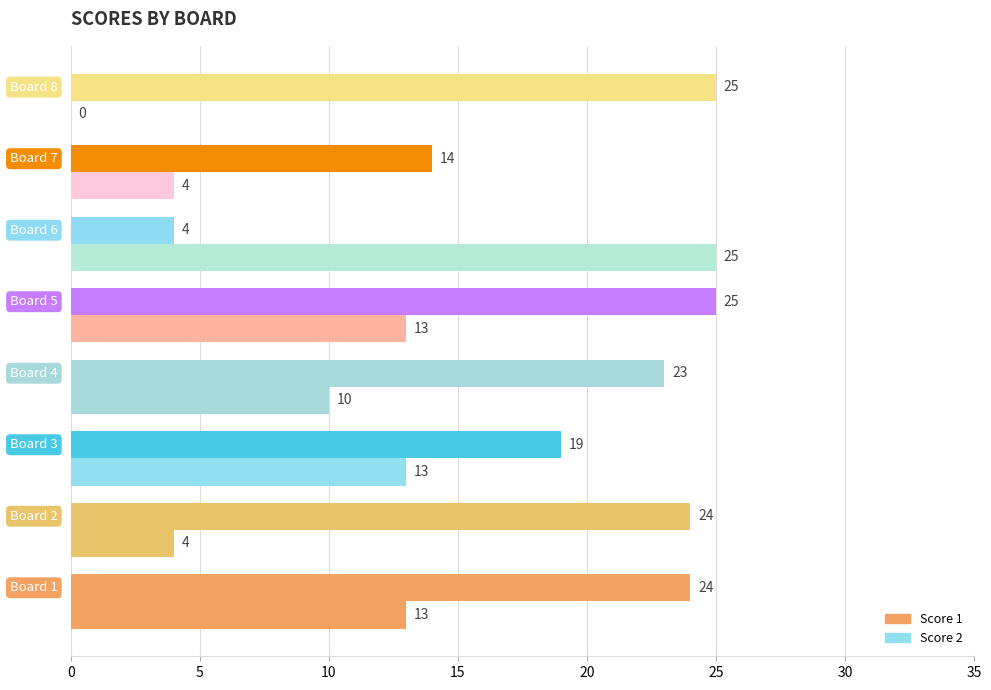

How many categories are shown in the chart?

8